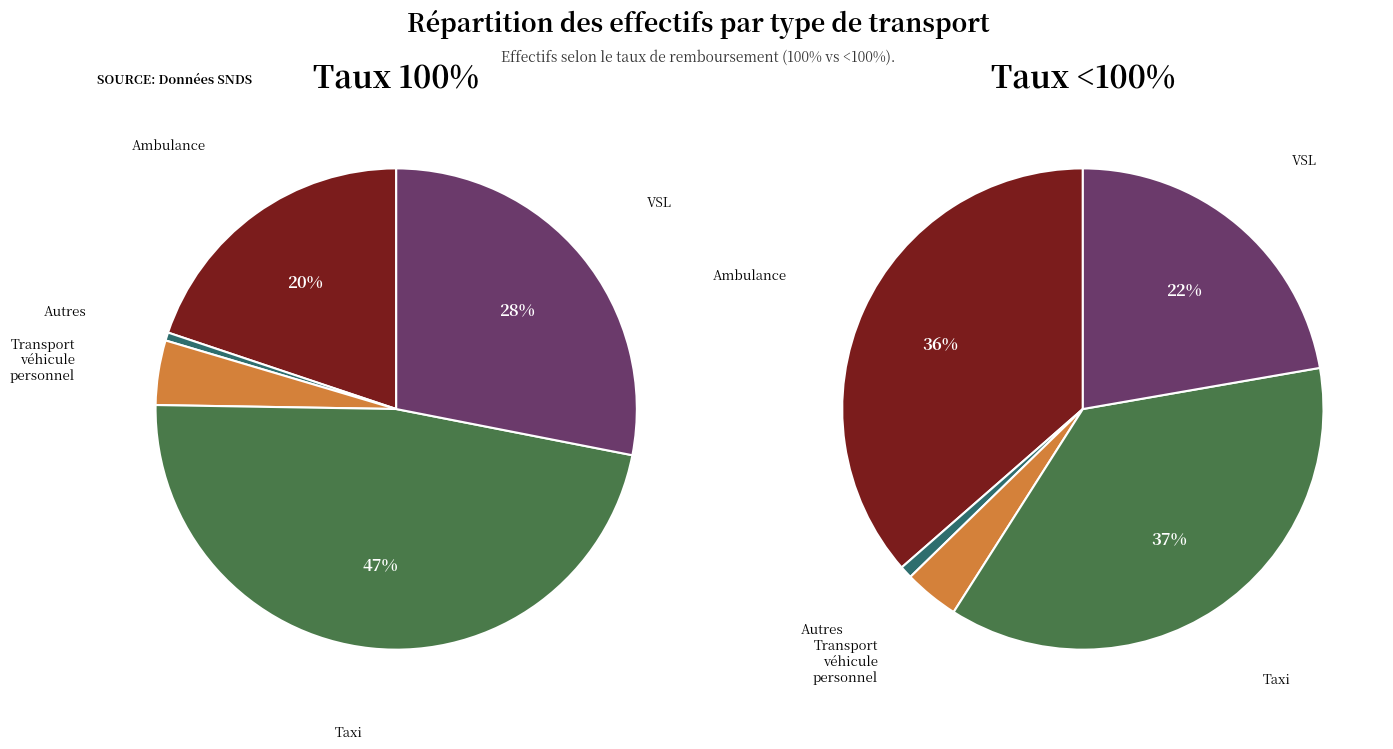

Count the number of slices in the pie.

5